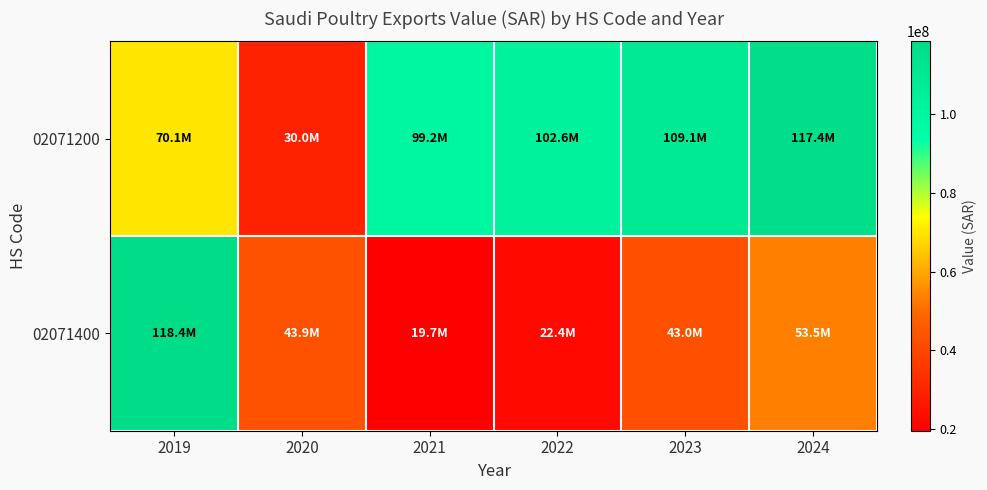

Which label corresponds to the smallest value in the chart?

2021